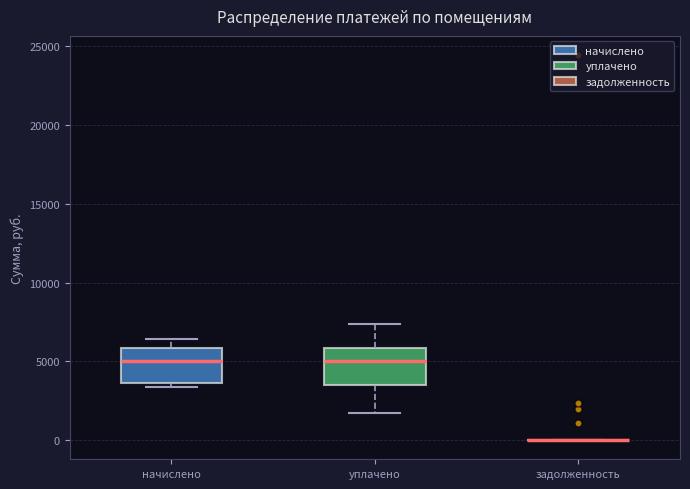

Reading left to right, read every box against the y-axis: the position of its median line, the range the box covers, and the ends of its whiskers. The values are not printed on the chart, so give them approximately, as read against the axis.

начислено: median 5000, box 3500 to 6000, whiskers 3500 (just below the box's lower edge) to 6500
уплачено: median 5000, box 3500 to 6000, whiskers 1500 to 7500
задолженность: box collapsed to a line at 0, whiskers 0 to 0